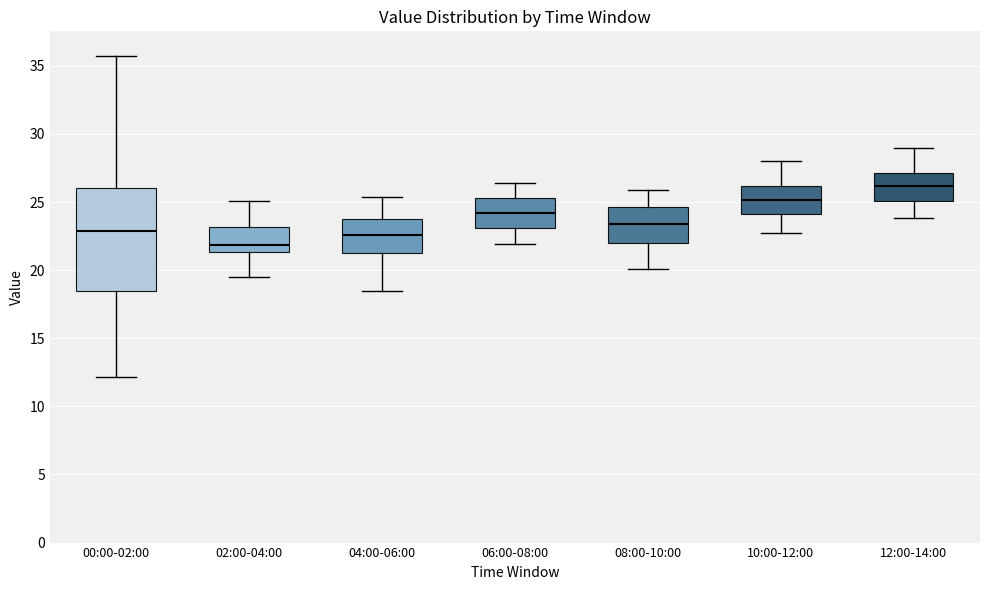

Which box is the tallest, from its lower edge to its upper edge?

00:00-02:00